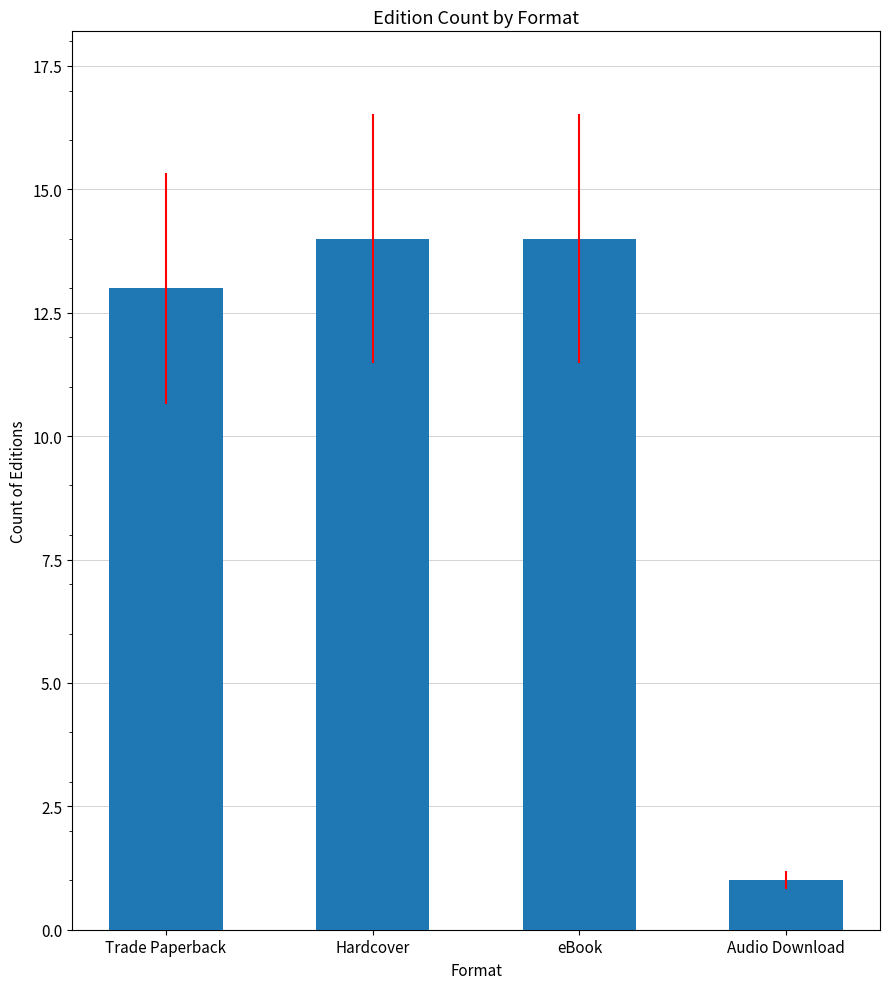

How many bars are there in total?

4